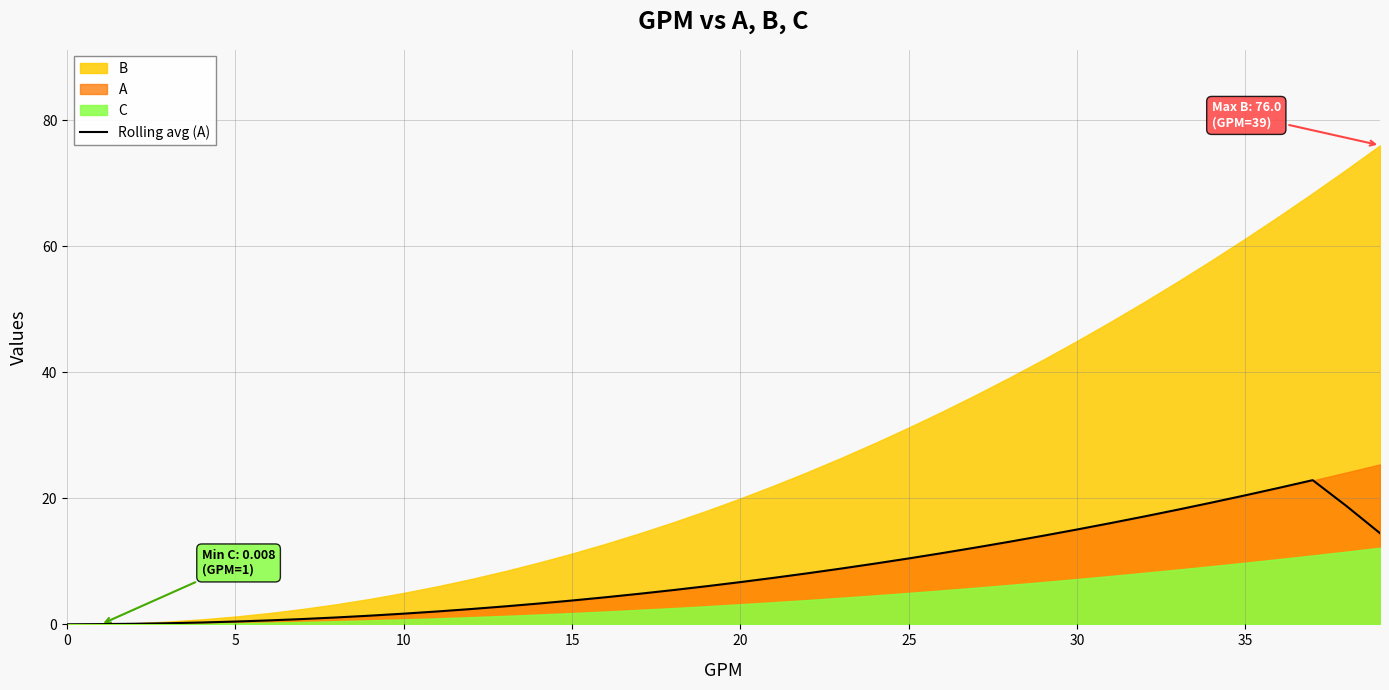

What is the difference between the maximum and minimum values?

22.9